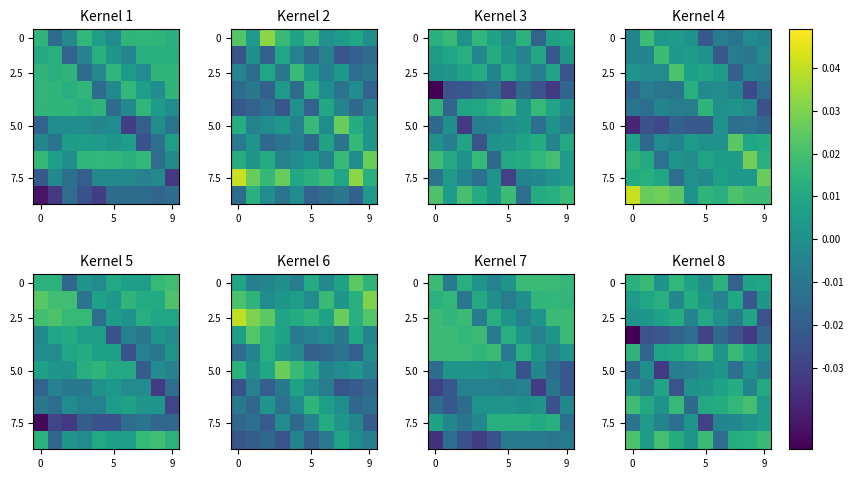

What is the spread (max minus min) of values at 9?

0.1